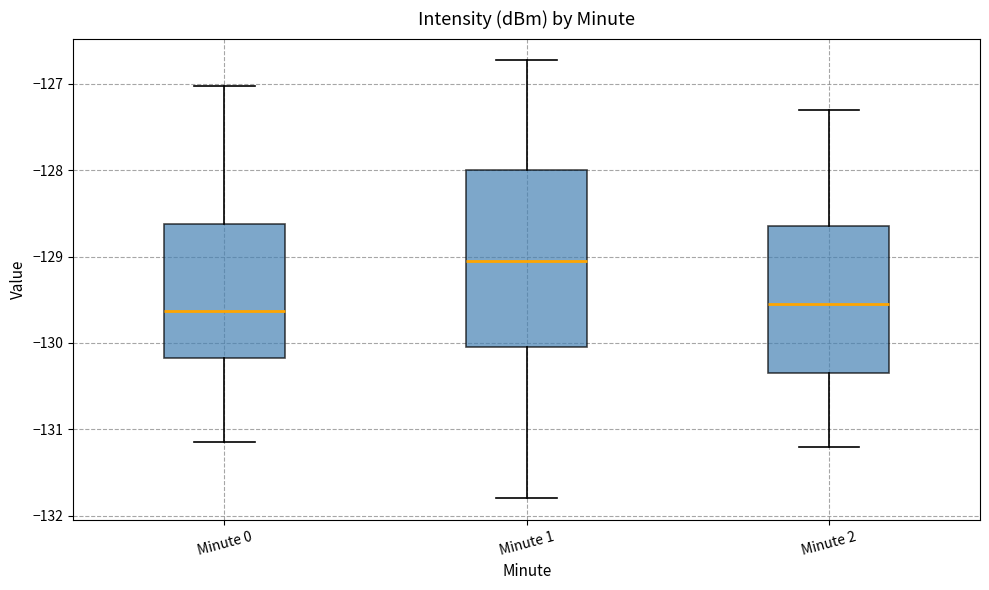

Which box's median line is the highest?

Minute 1